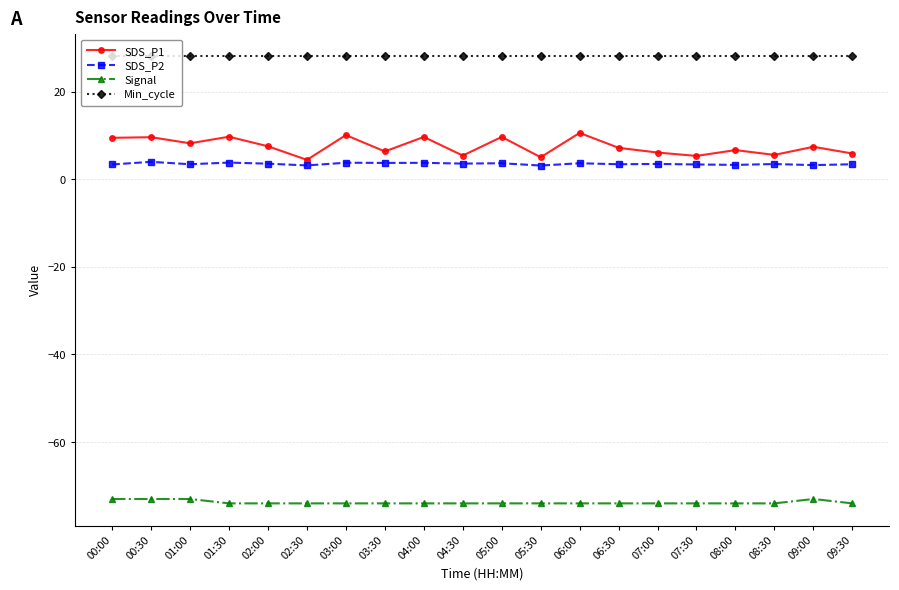

The SDS_P2 series shows 3.6 at 06:00. True or false?

True